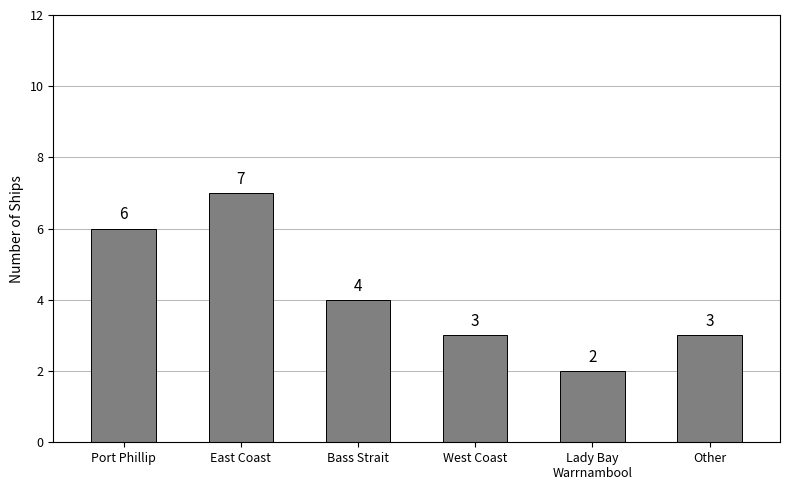

Approximately how many times larger is the value at Bass Strait compared to Other?

1.3